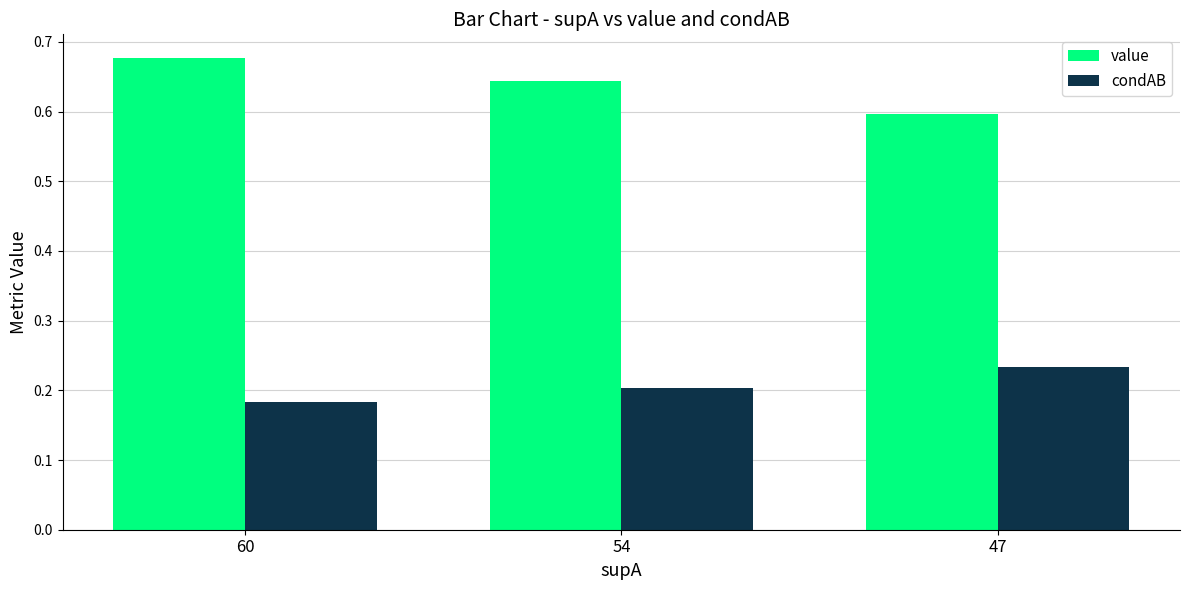

Rank the categories by condAB value from highest to lowest.

47, 54, 60